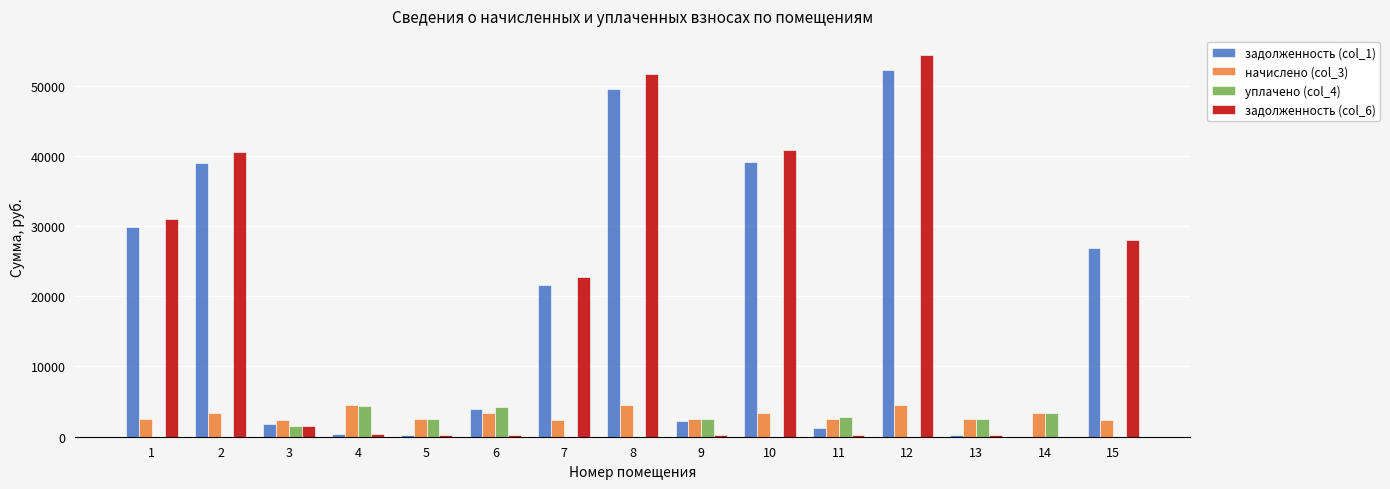

Is the value of начислено (col_3) at 4 greater than the value of задолженность (col_1) at 11?

Yes